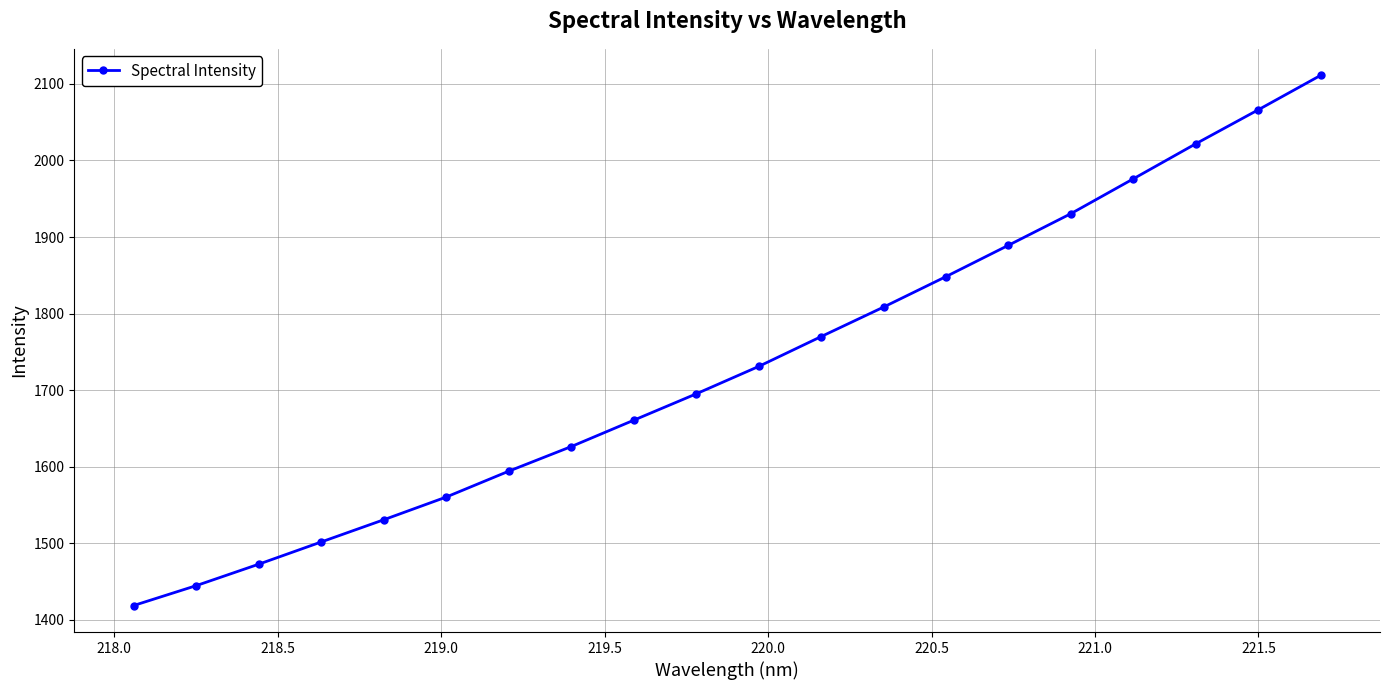

What is the value of the 17th point from the left?

1976.0